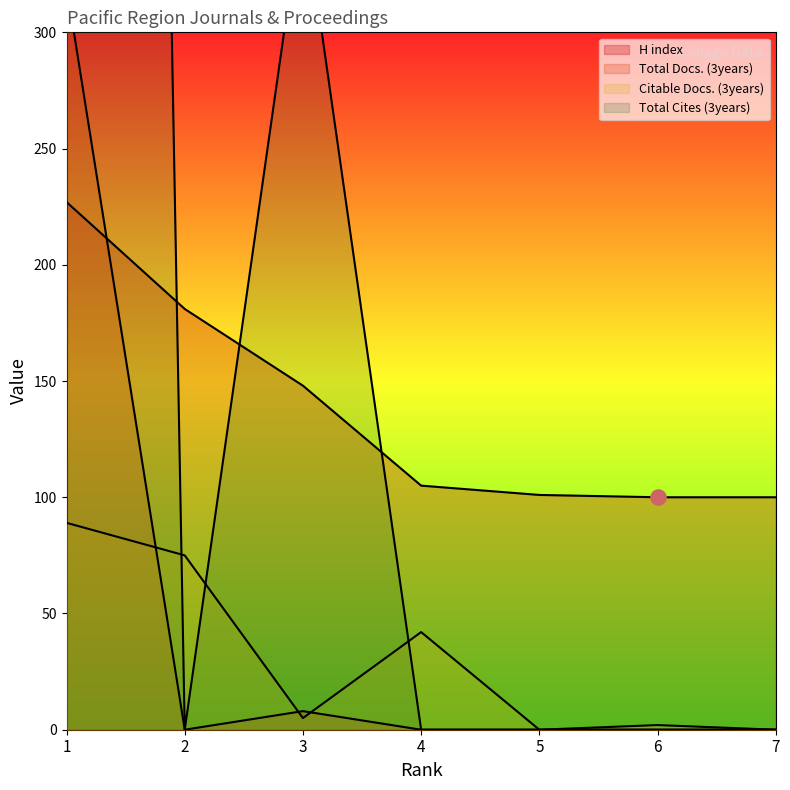

At how many categories does at least one series exceed 2666?

1